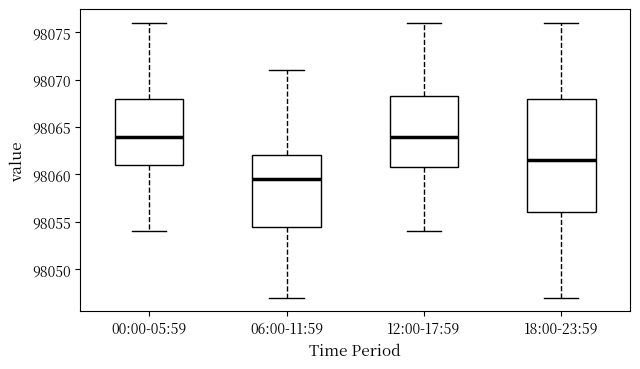

Where does the lower whisker of the box for 12:00-17:59 end on the y-axis? The values are not printed on the chart, so give them approximately, as read against the axis.

98054.0